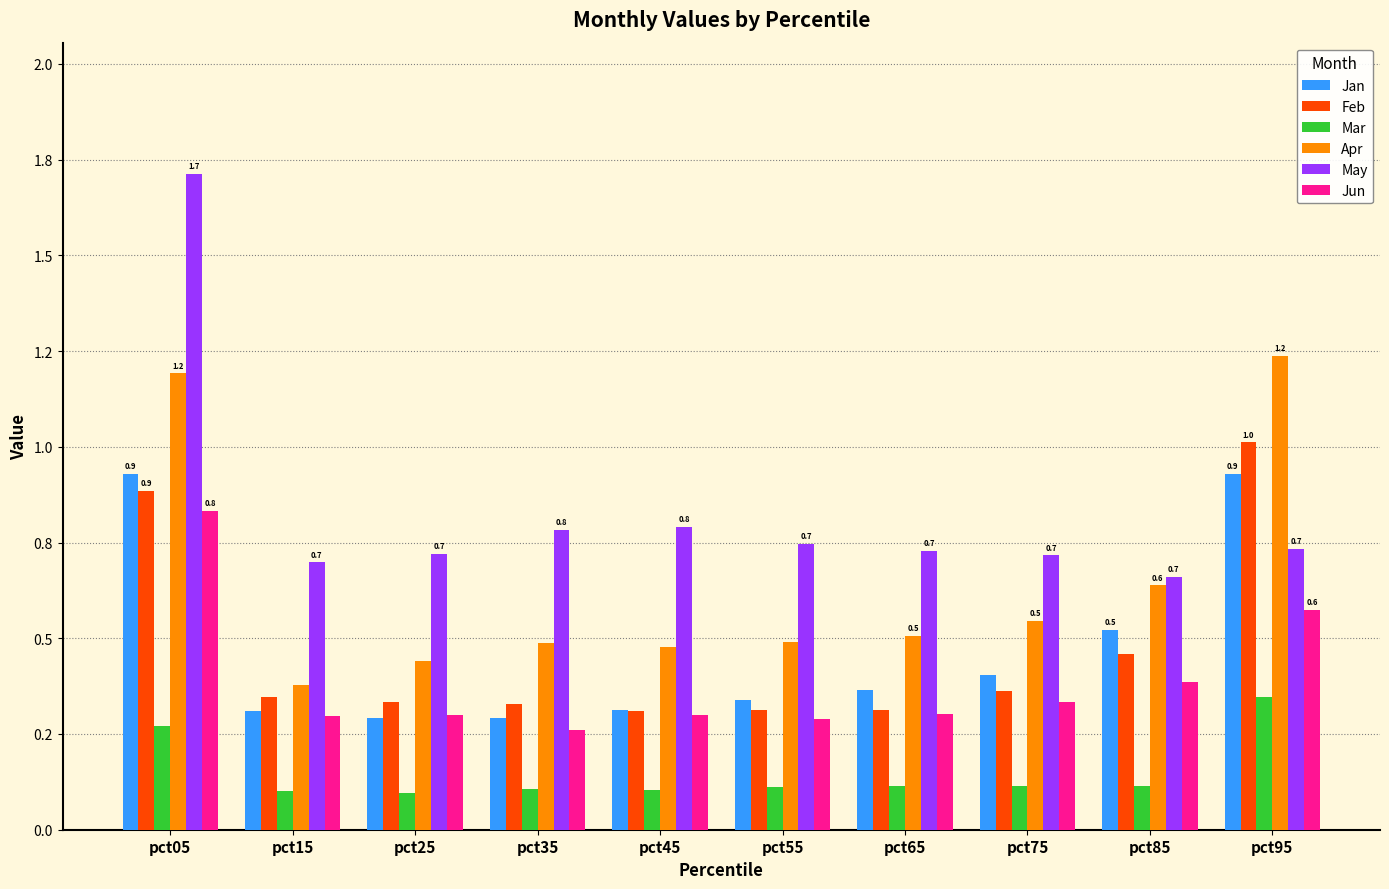

Is it true that Feb equals 0.1 at pct45?

False